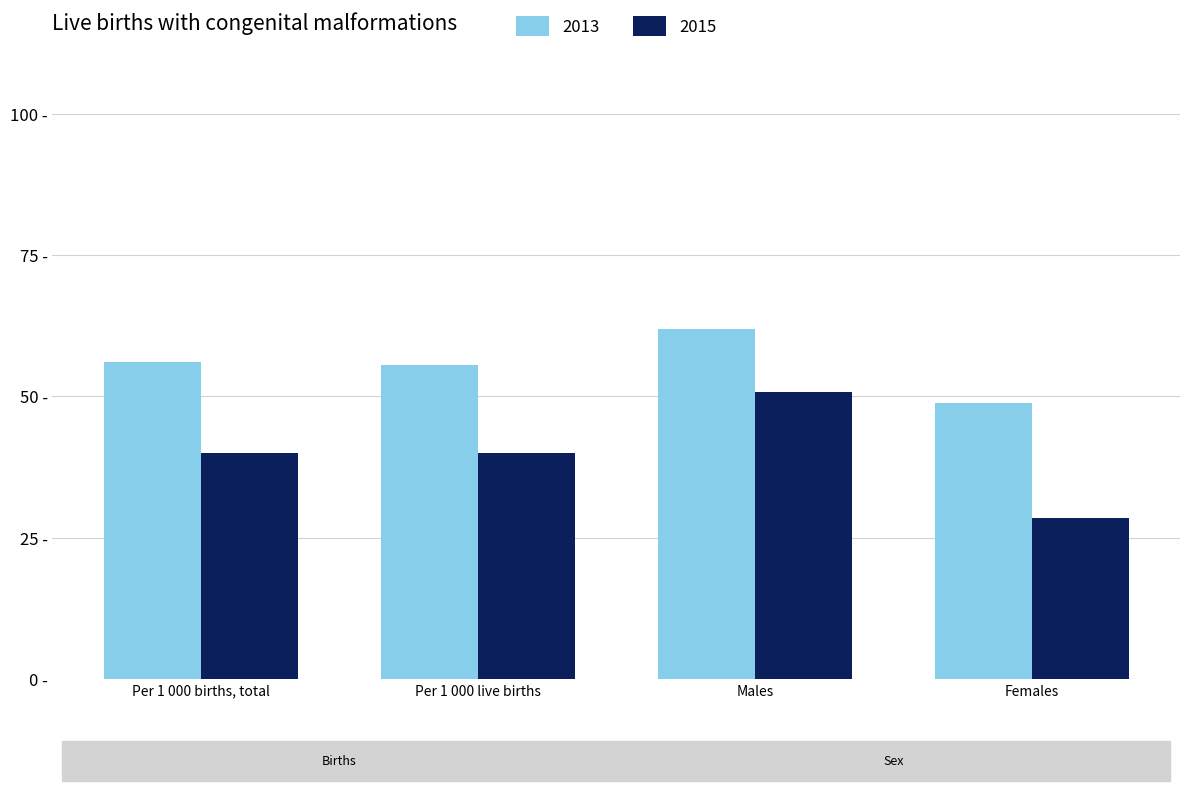

What is the difference between the highest and lowest values at Per 1 000 births, total?

16.1